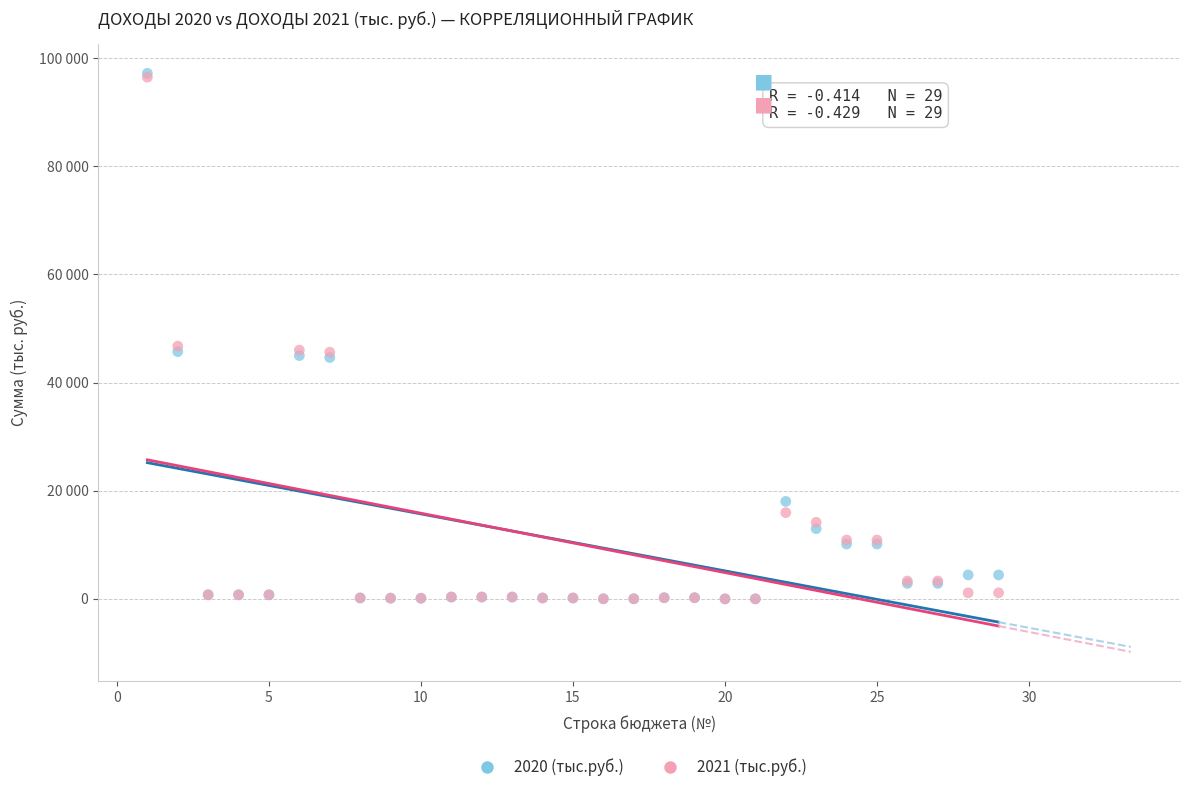

What are all the series names shown in the legend?

2020 (тыс.руб.), 2021 (тыс.руб.)